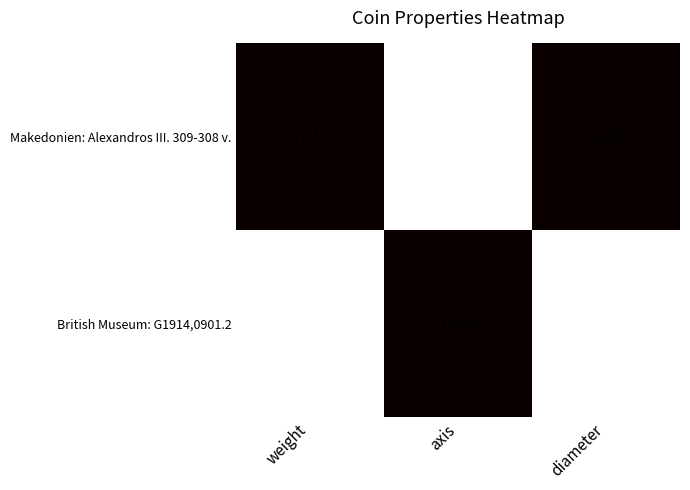

At which category is the sum across all series the highest?

weight